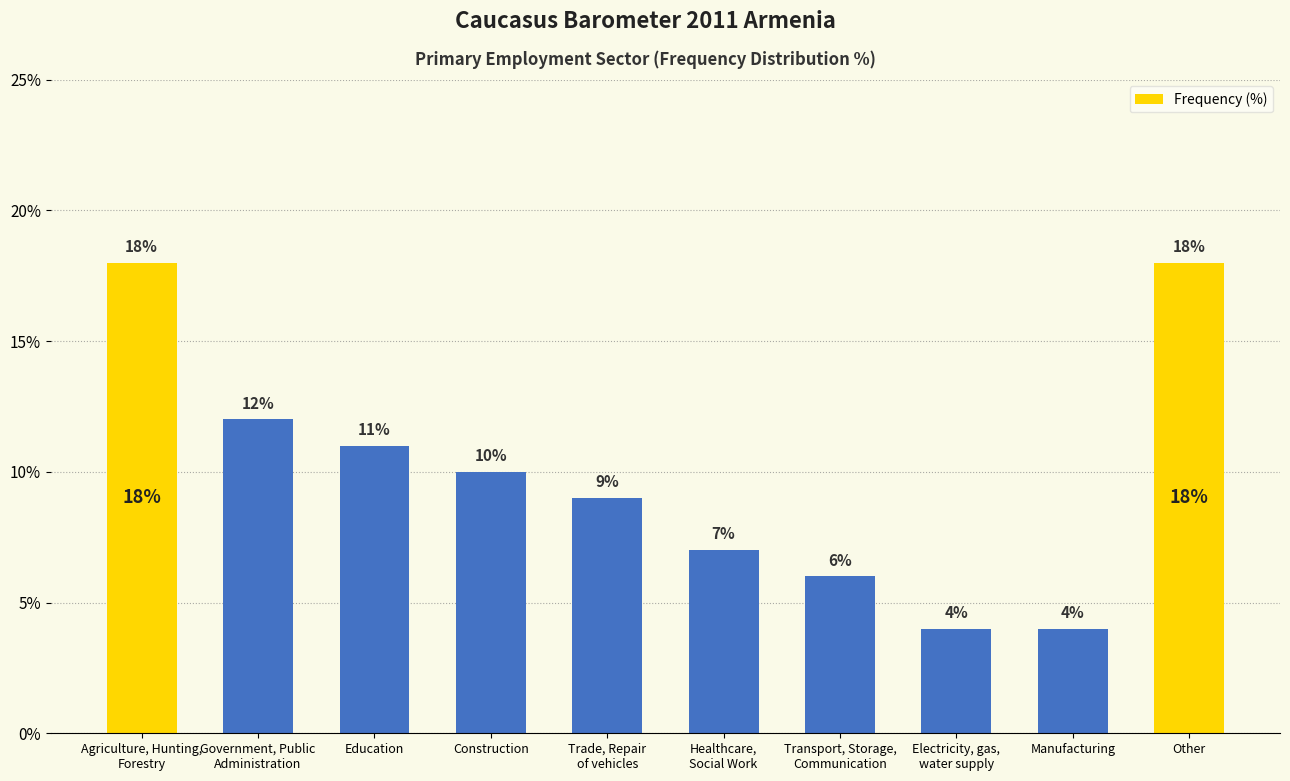

What is the change in value from Government, Public
Administration to Education?

-1